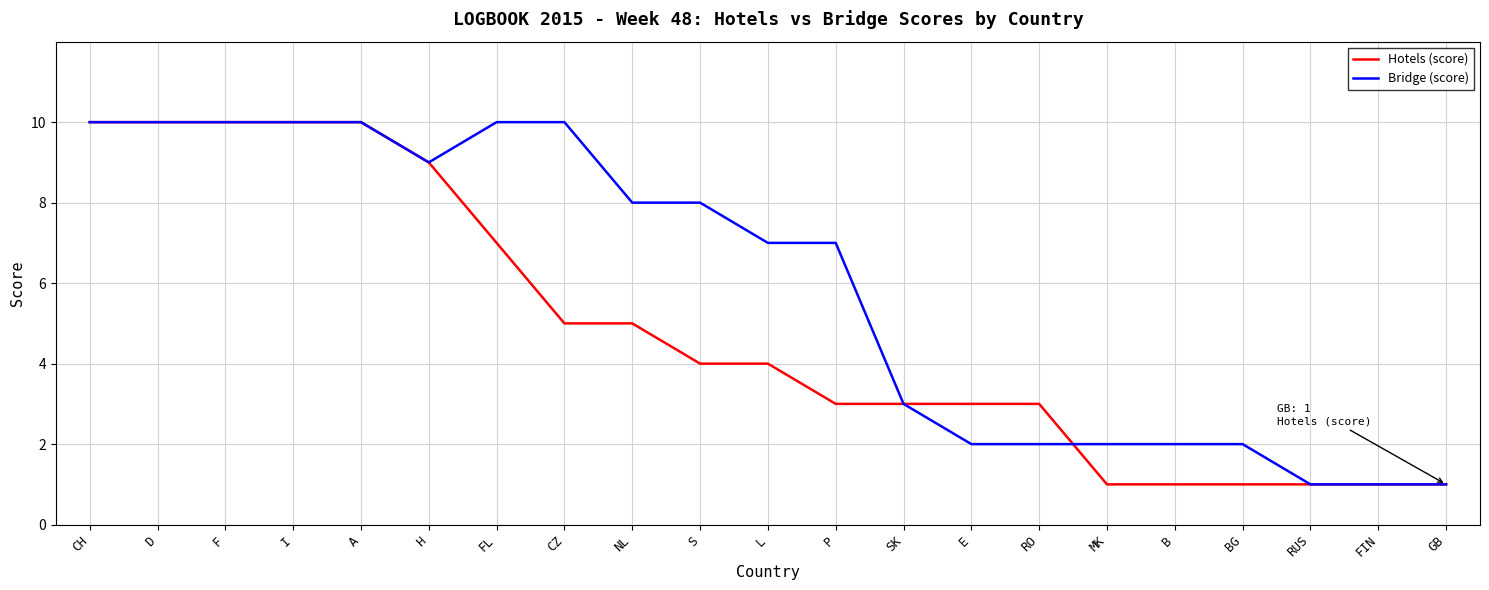

At how many categories does at least one series exceed 4?

12